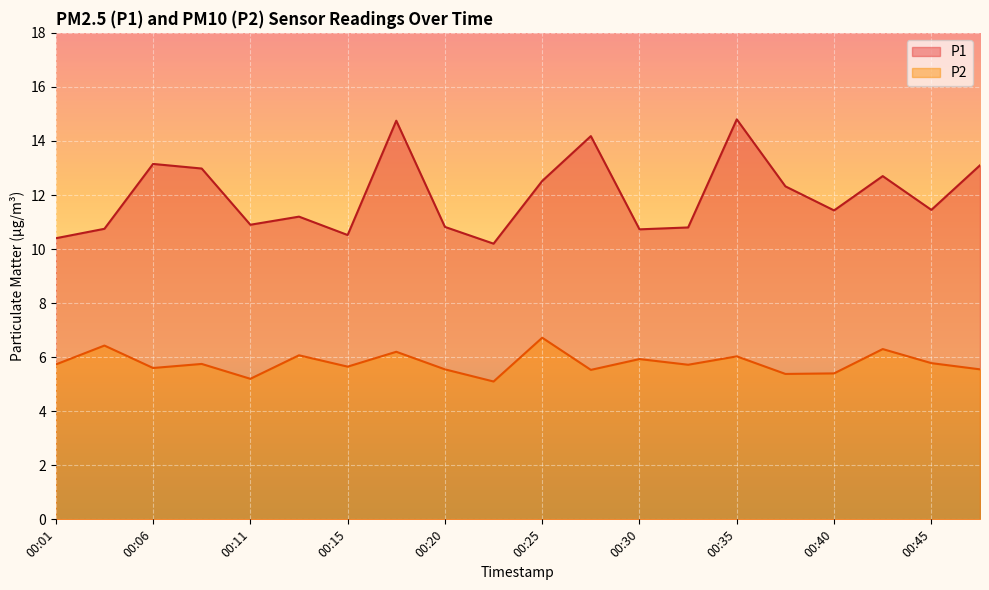

What is the value of the P2 point at the 15th from the left?

6.0